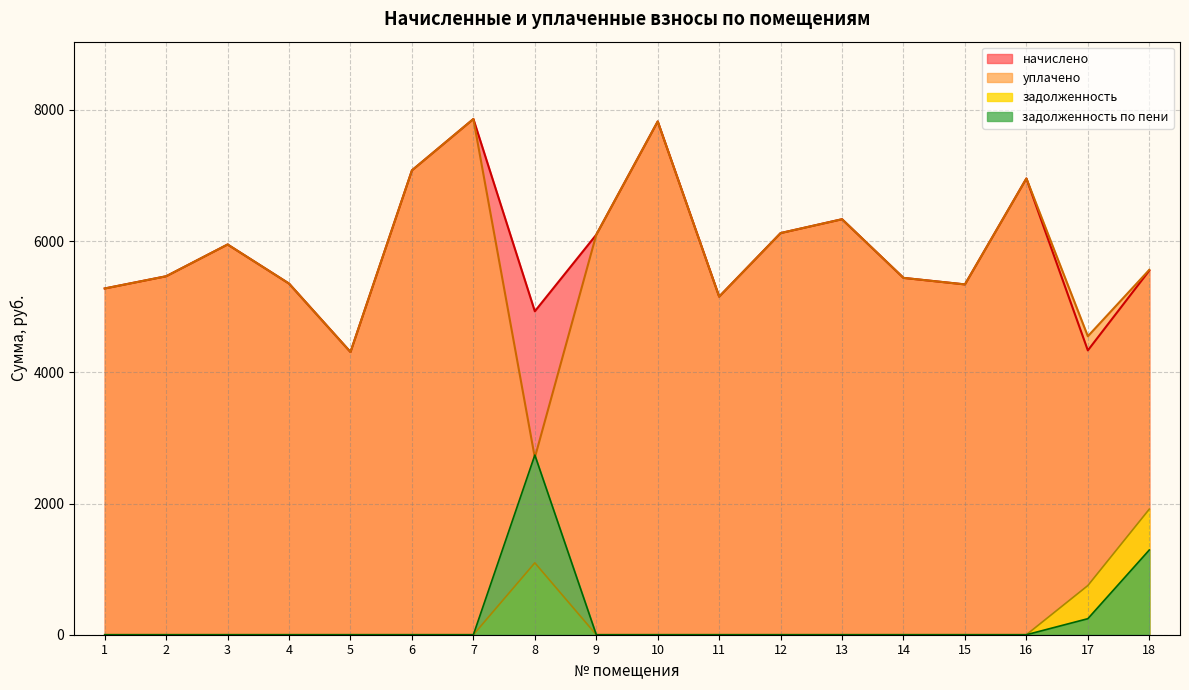

Count the number of categories in the chart.

18